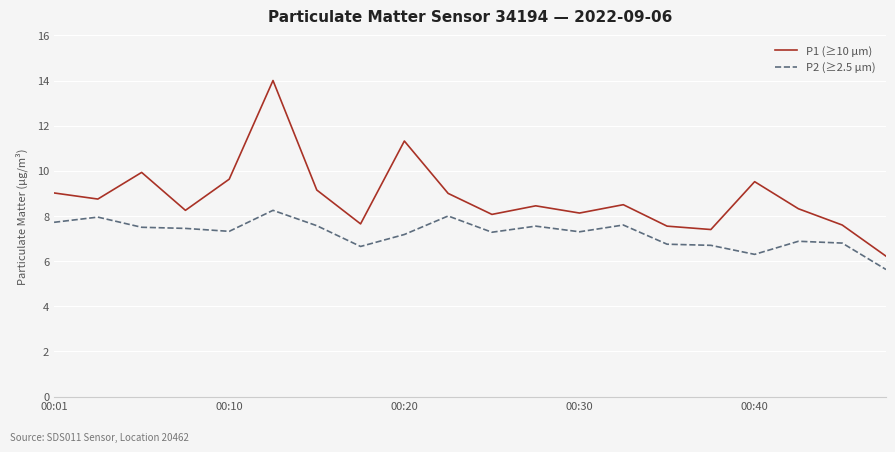

What is the greatest value displayed?

14.0